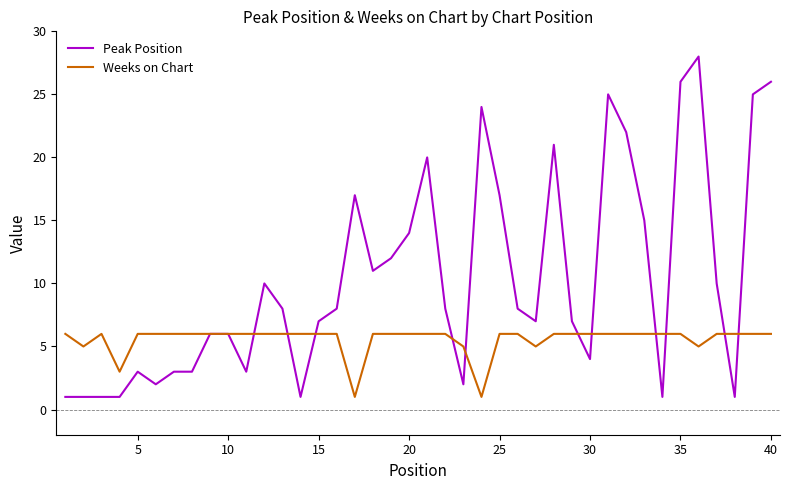

List the series in order of their overall mean, lowest first.

Weeks on Chart, Peak Position